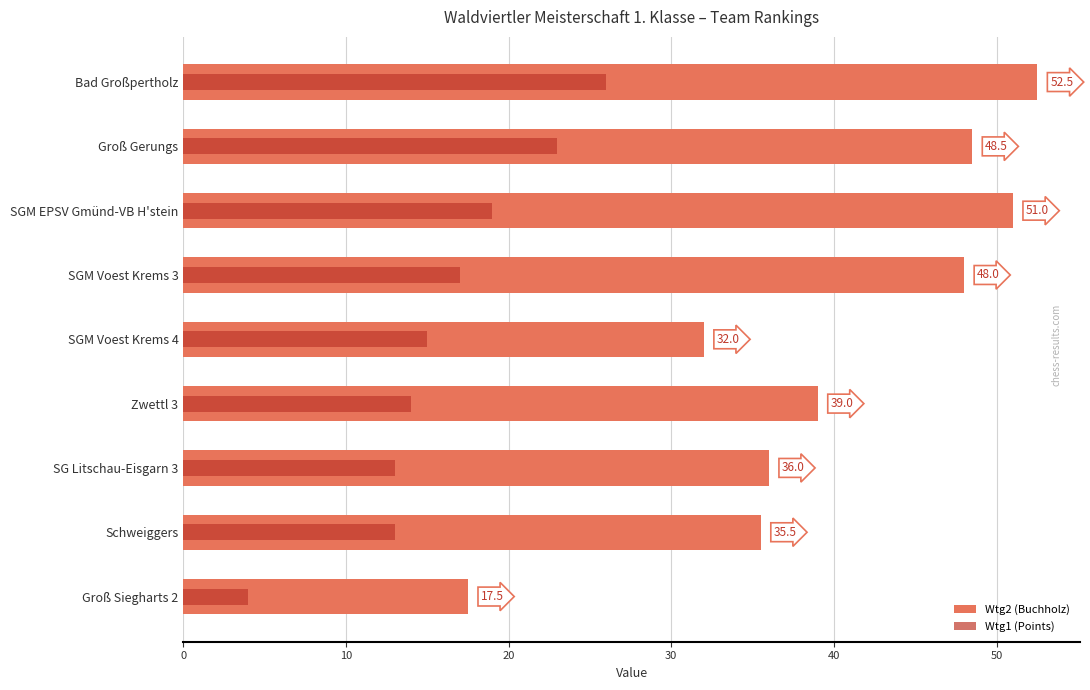

The Wtg2 (Buchholz) series shows 63.6 at Schweiggers. True or false?

False